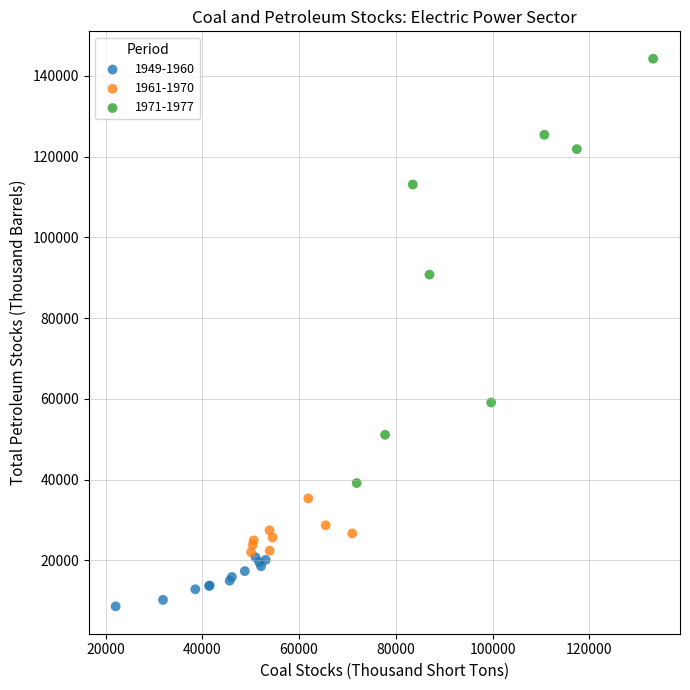

Which series contains the highest Y value?

1971-1977